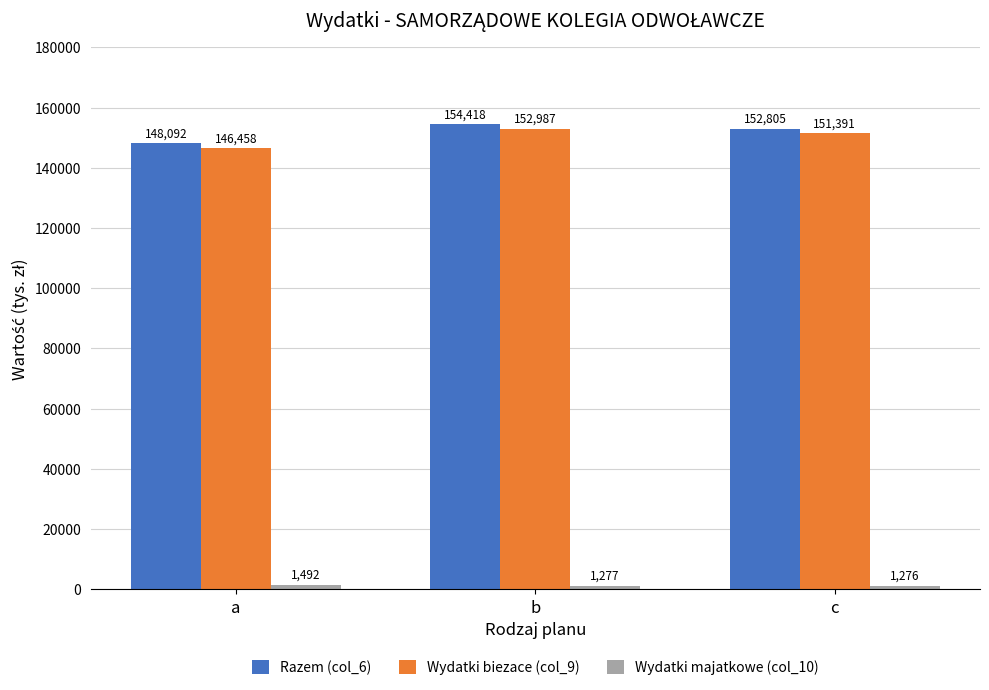

At which label does Wydatki biezace (col_9) first exceed 151391?

b